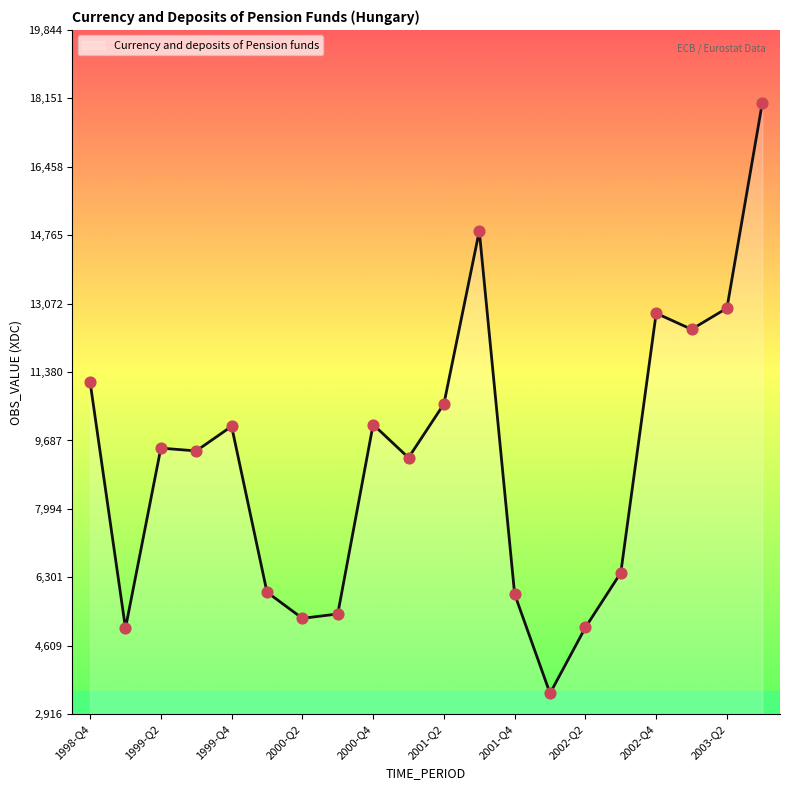

What is the minimum value shown in the chart?

3431